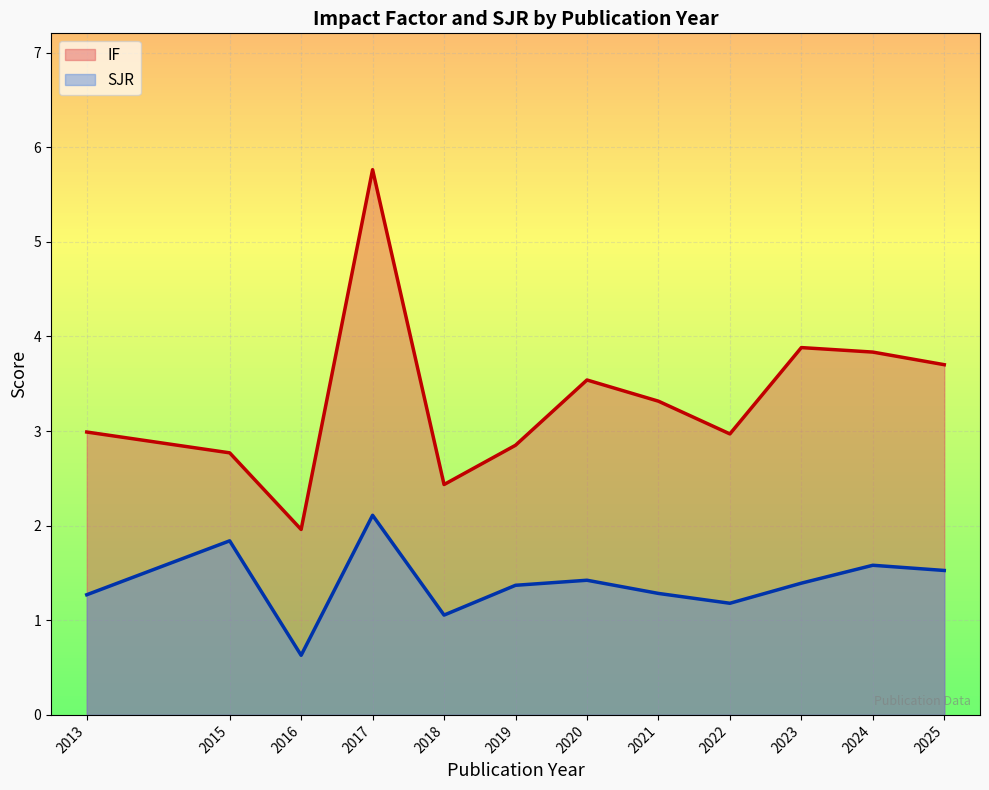

True or false: SJR and IF intersect in this chart.

False